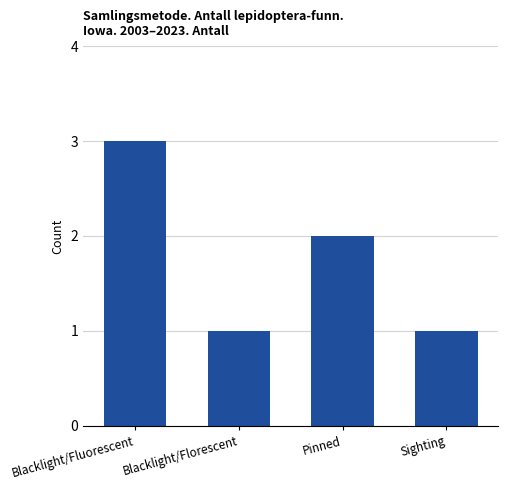

Read the value at Blacklight/Fluorescent.

3